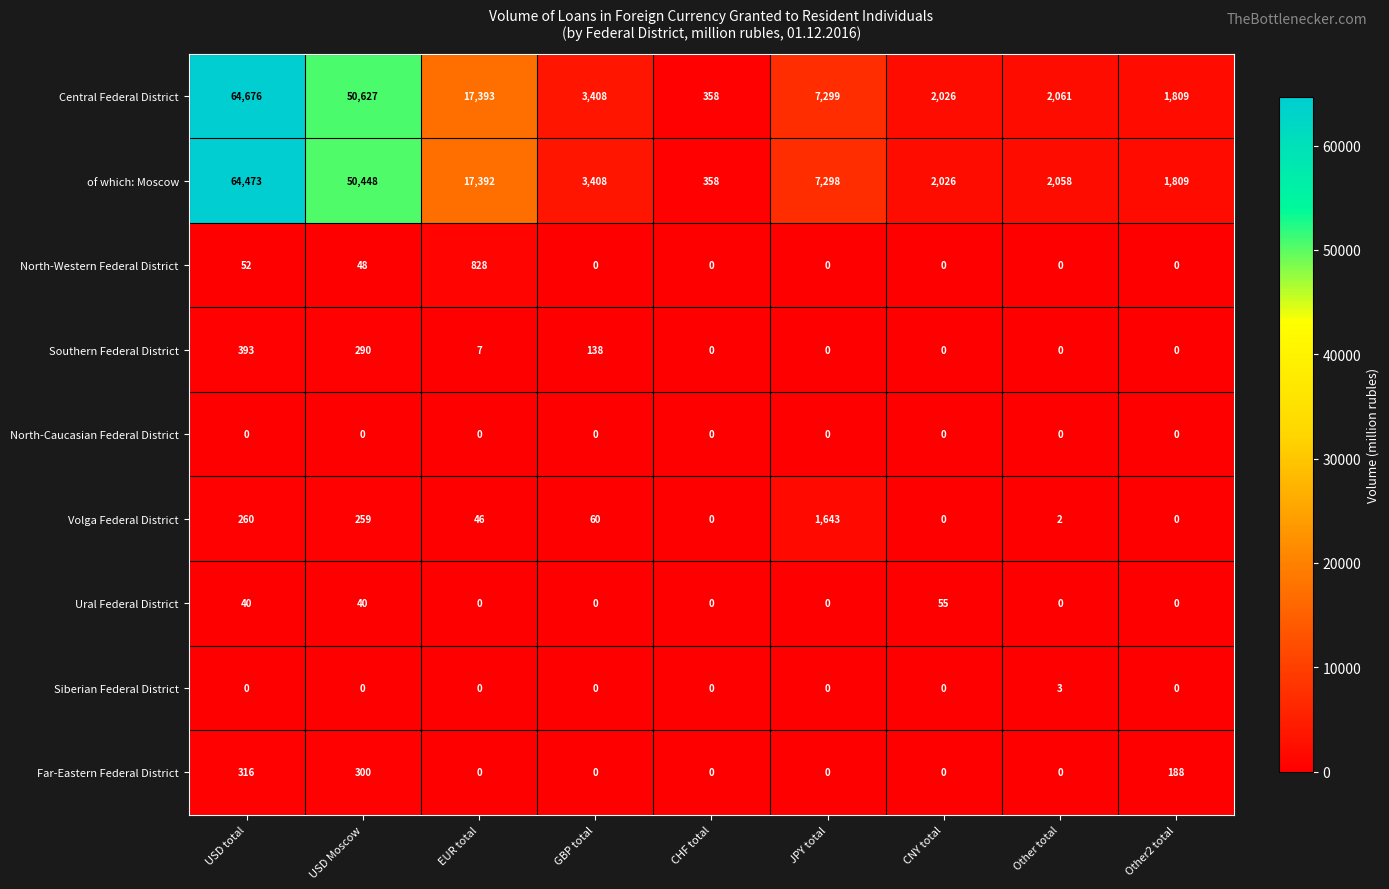

Is it true that of which: Moscow equals 9874 at JPY total?

False